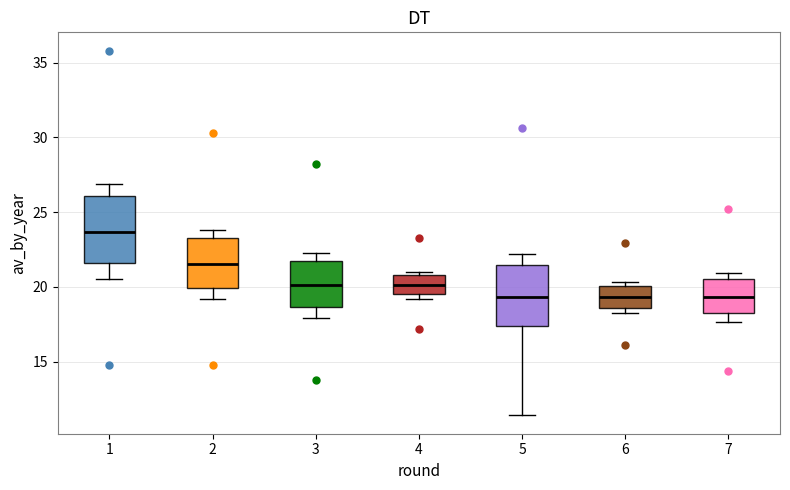

Reading left to right, transcribe this box plot: for each box, give where its median line is, the range the box spans, and where its two whiskers end, as read against the y-axis. The values are not printed on the chart, so give them approximately, as read against the axis.

1: median 23.5, box 21.5 to 26.0, whiskers 20.5 to 27.0
2: median 21.5, box 20.0 to 23.0, whiskers 19.0 to 24.0
3: median 20.0, box 18.5 to 21.5, whiskers 18.0 to 22.5
4: median 20.0, box 19.5 to 21.0, whiskers 19.0 to 21.0 (just above the box's upper edge)
5: median 19.5, box 17.5 to 21.5, whiskers 11.5 to 22.0
6: median 19.5, box 18.5 to 20.0, whiskers 18.5 (just below the box's lower edge) to 20.5
7: median 19.5, box 18.0 to 20.5, whiskers 17.5 to 21.0